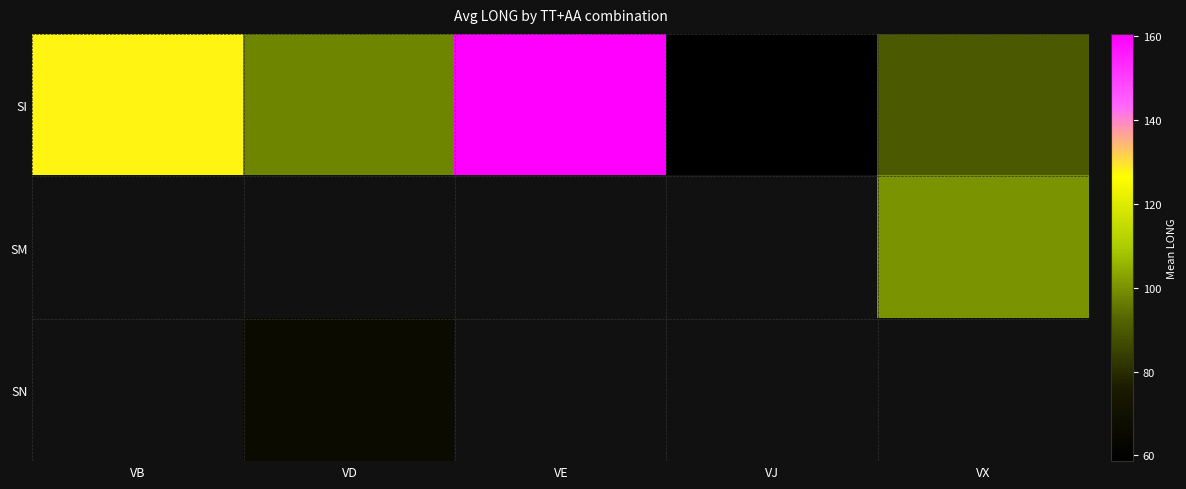

Which series has the largest range (max minus min)?

SI